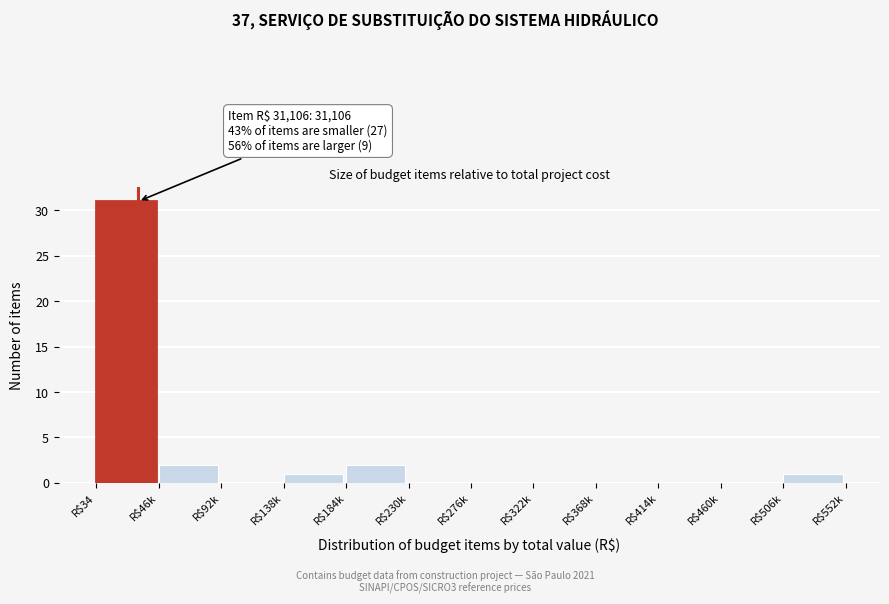

The value at R$460k is -21. True or false?

False